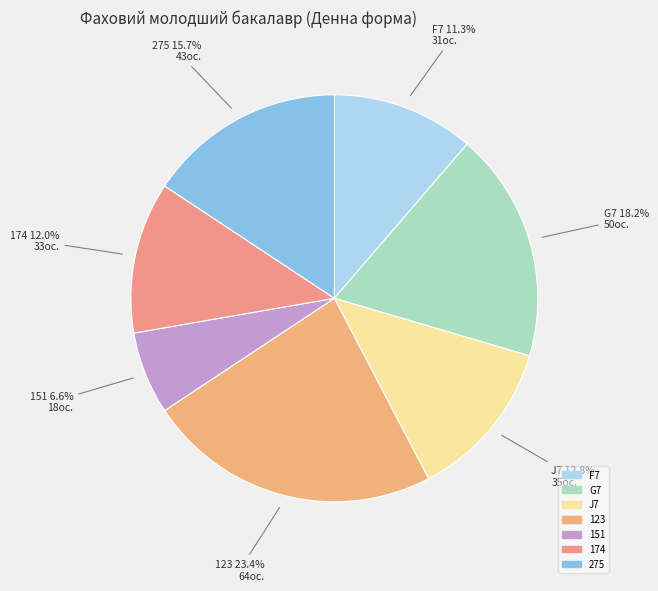

Count the number of slices in the pie.

7